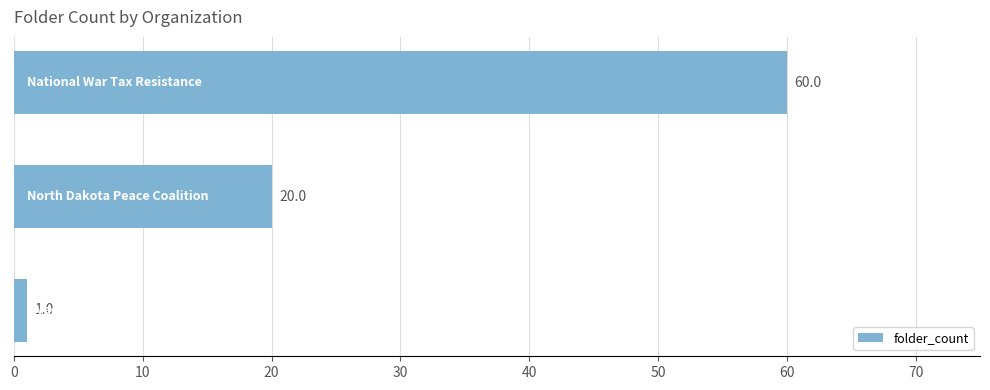

How many bars are there in total?

3